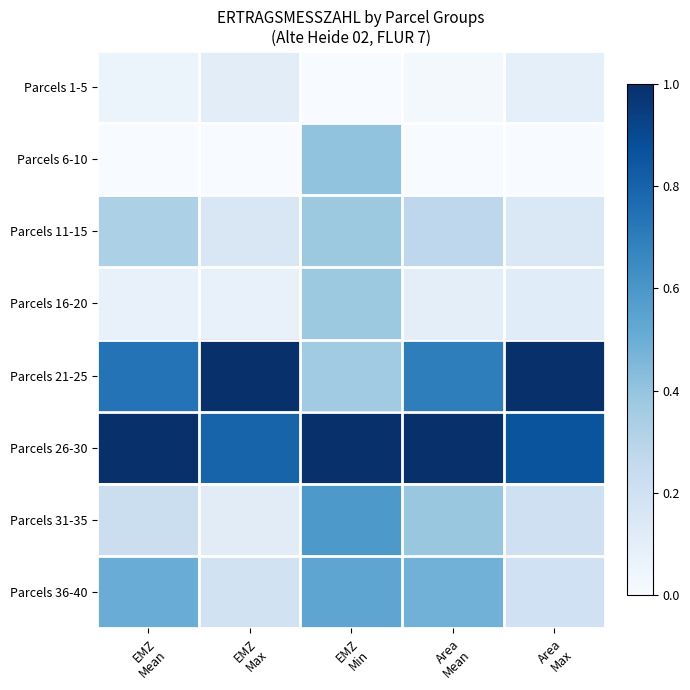

Between EMZ
Min and Area
Max, which is larger?

Area
Max